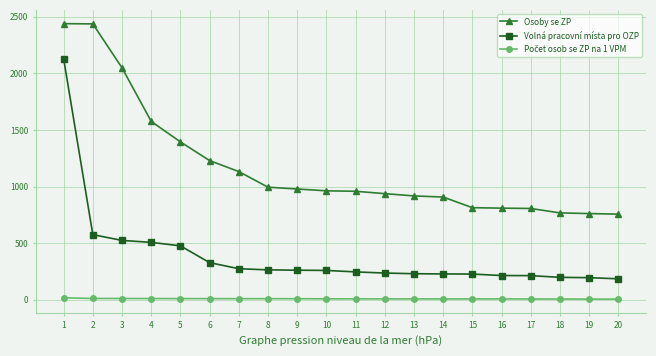

What is the difference between the second highest and minimum values in the Volná pracovní místa pro OZP series?

390.0